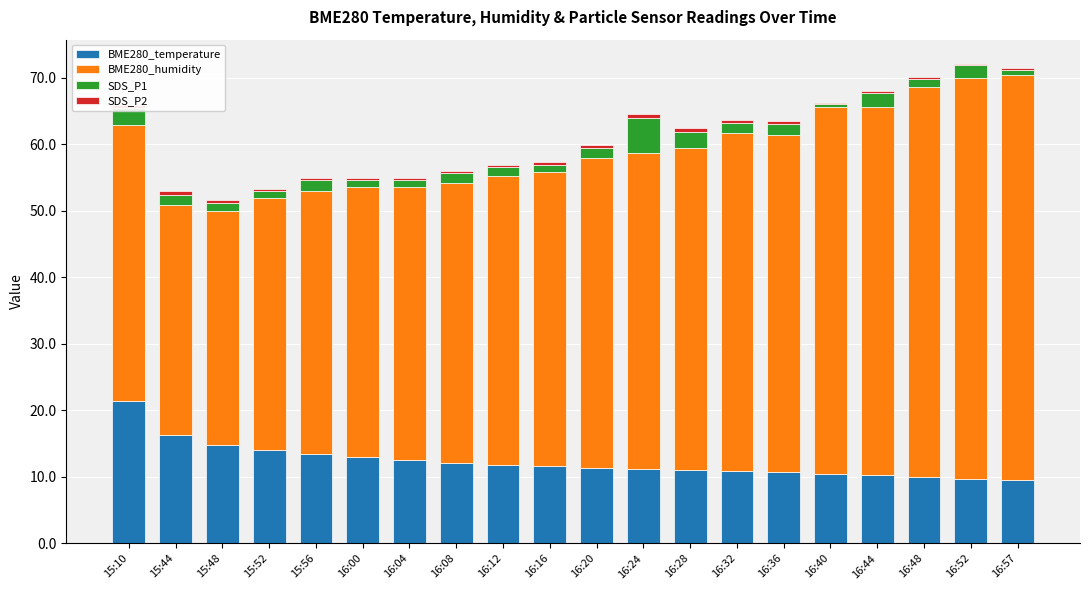

At which label does BME280_temperature reach its peak?

15:10